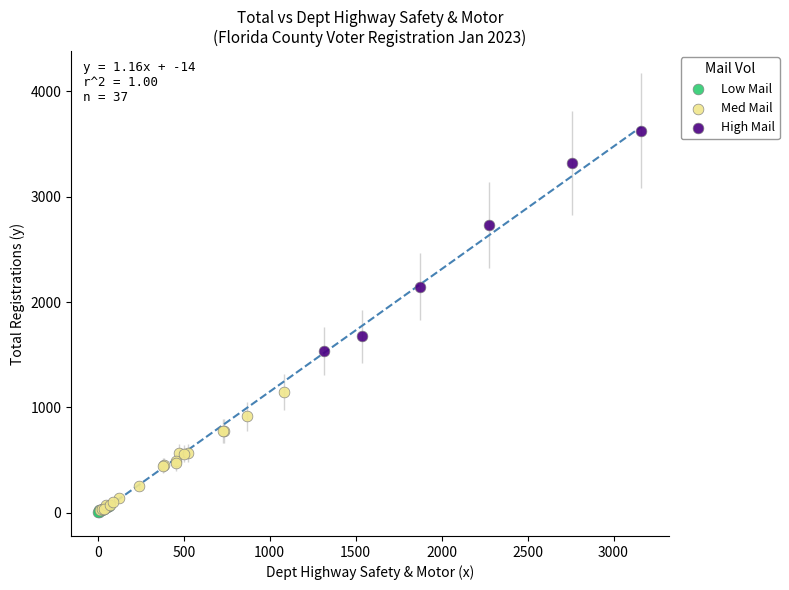

What are all the series names shown in the legend?

Low Mail, Med Mail, High Mail